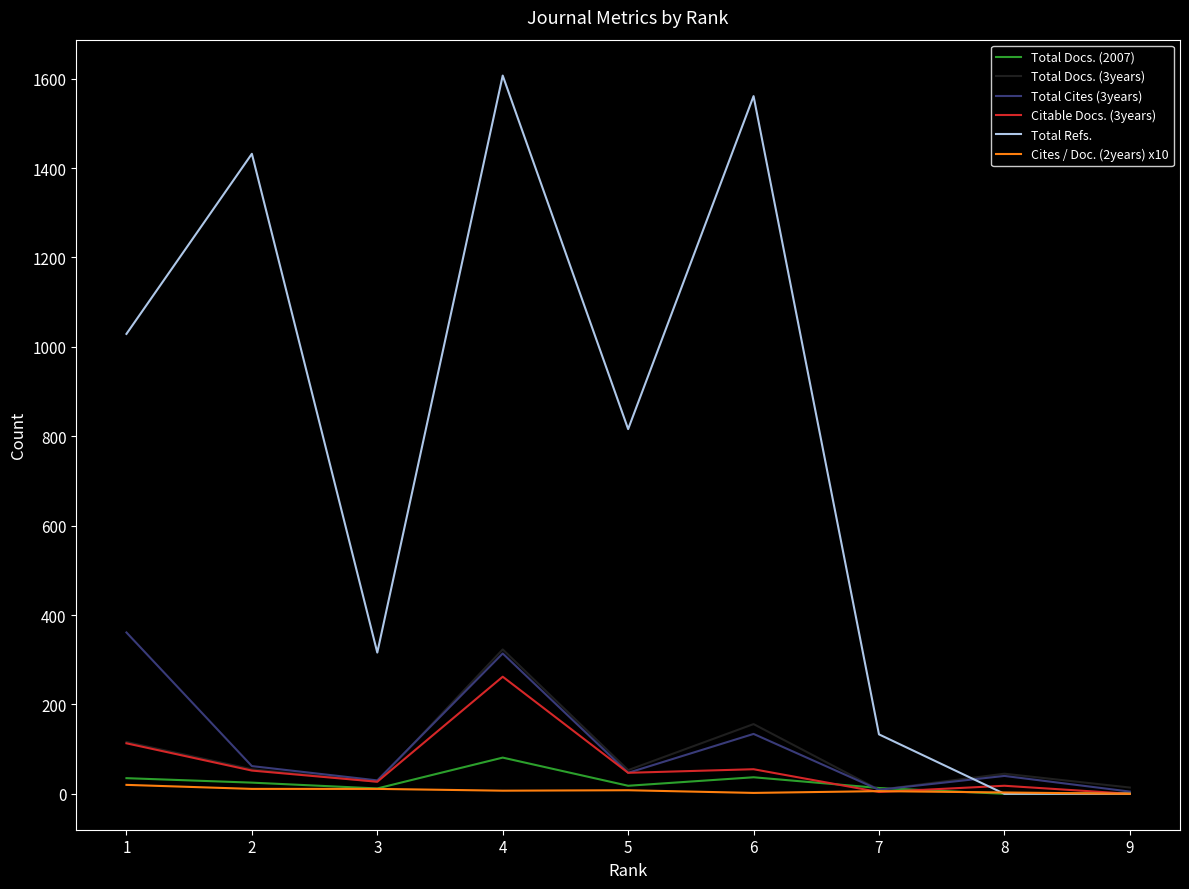

Which label corresponds to the largest value in the chart?

4